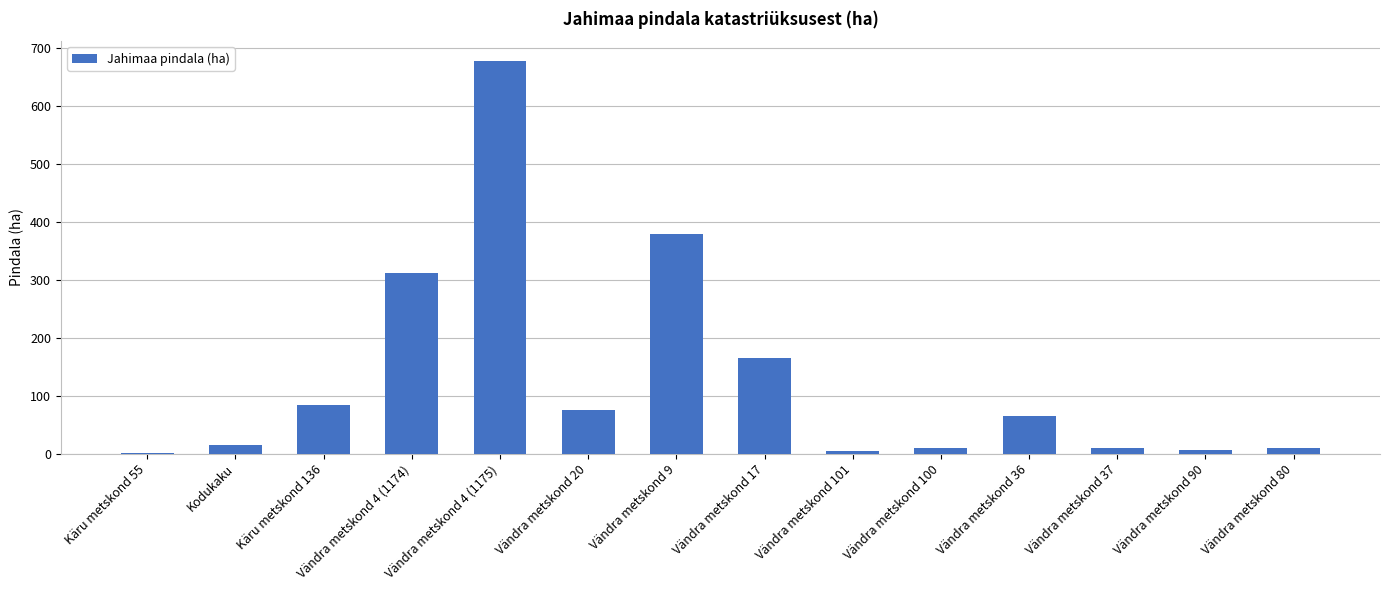

What is the ratio of the value at Vändra metskond 80 to the value at Vändra metskond 20?

0.1